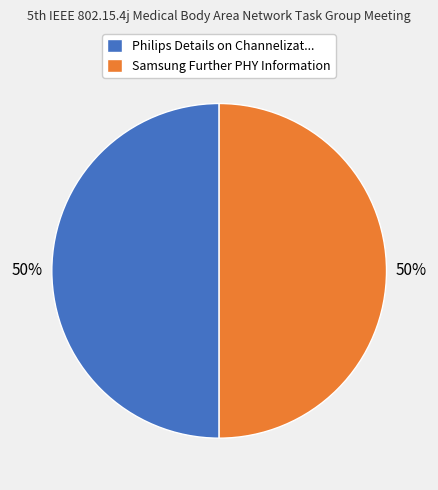

How many slices are in this pie chart?

2